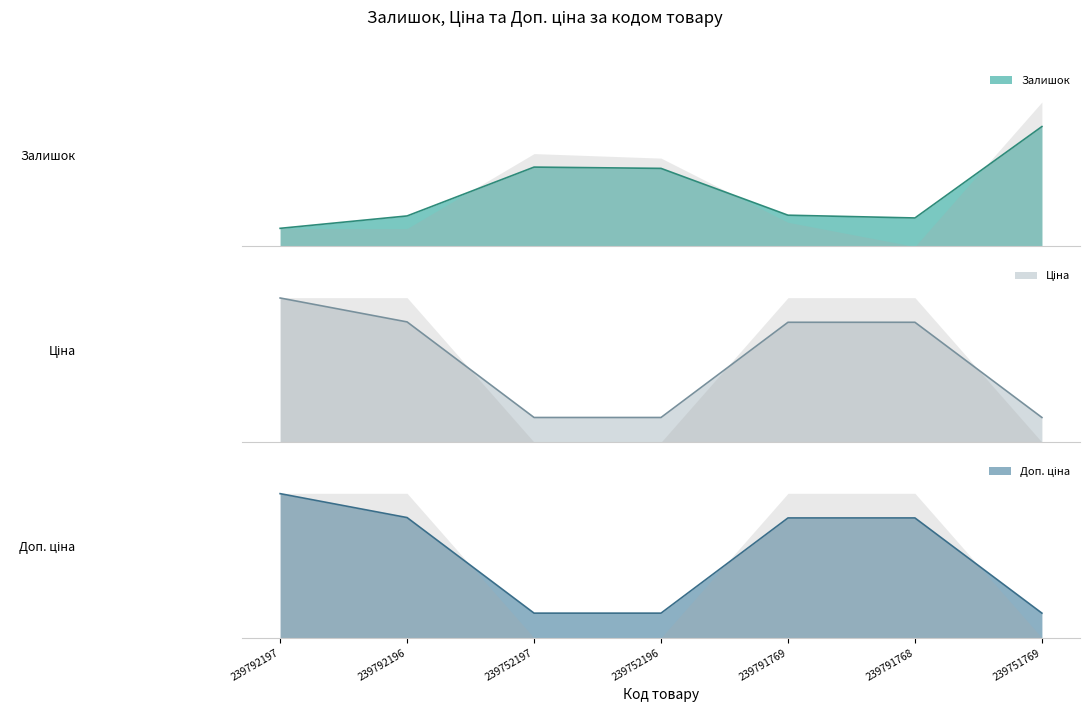

Rank the categories by Ціна value from lowest to highest.

239752197, 239752196, 239751769, 239791769, 239791768, 239792196, 239792197